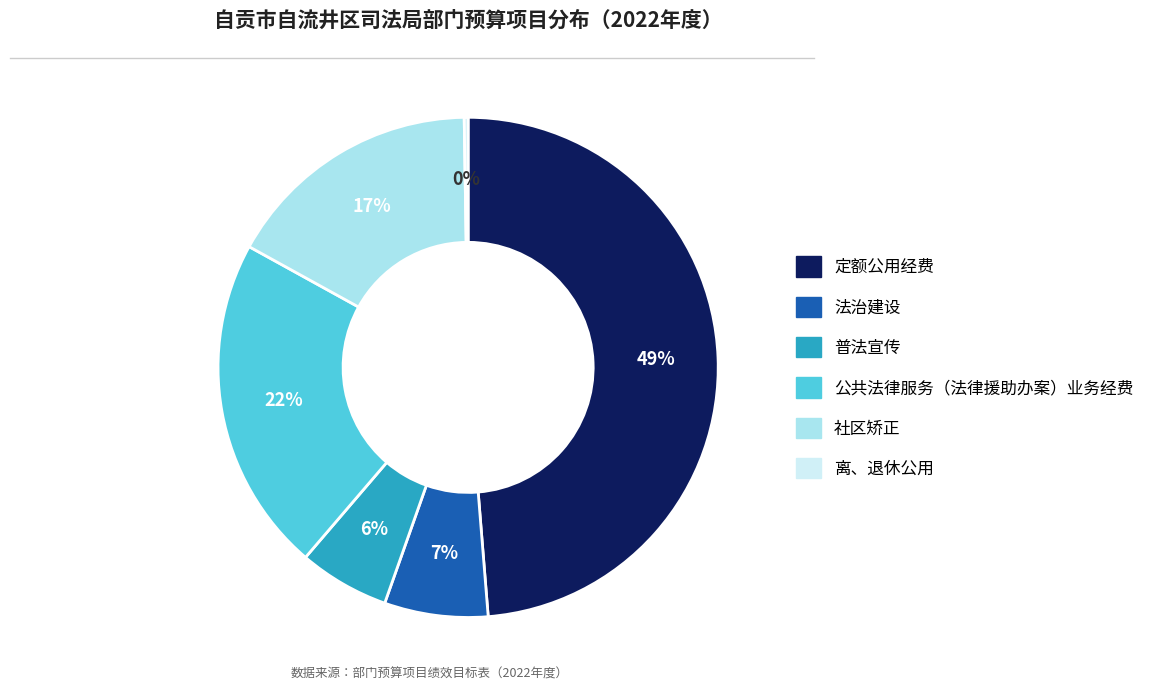

What percentage is the 社区矫正 slice, to the nearest percent?

17%